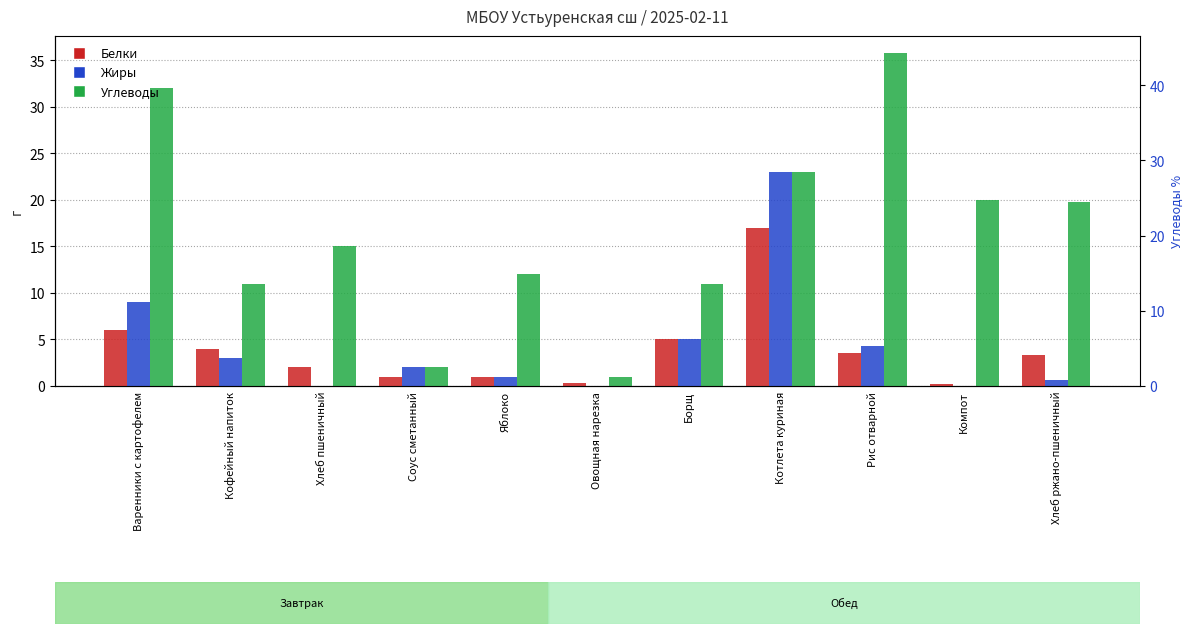

What are all the series names shown in the legend?

Белки, Жиры, Углеводы